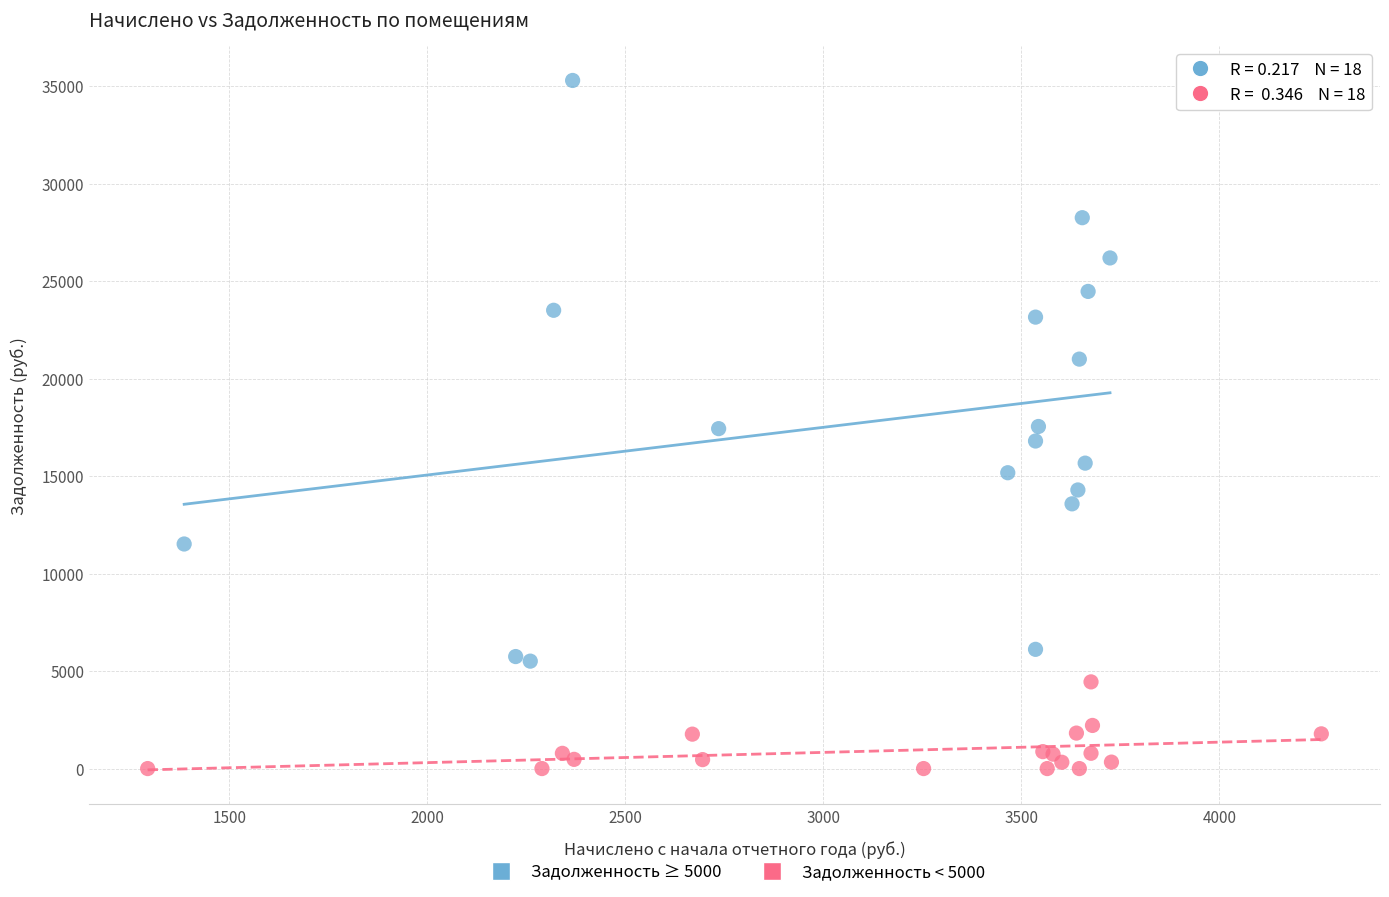

Which series contains the highest Y value?

Задолженность ≥ 5000